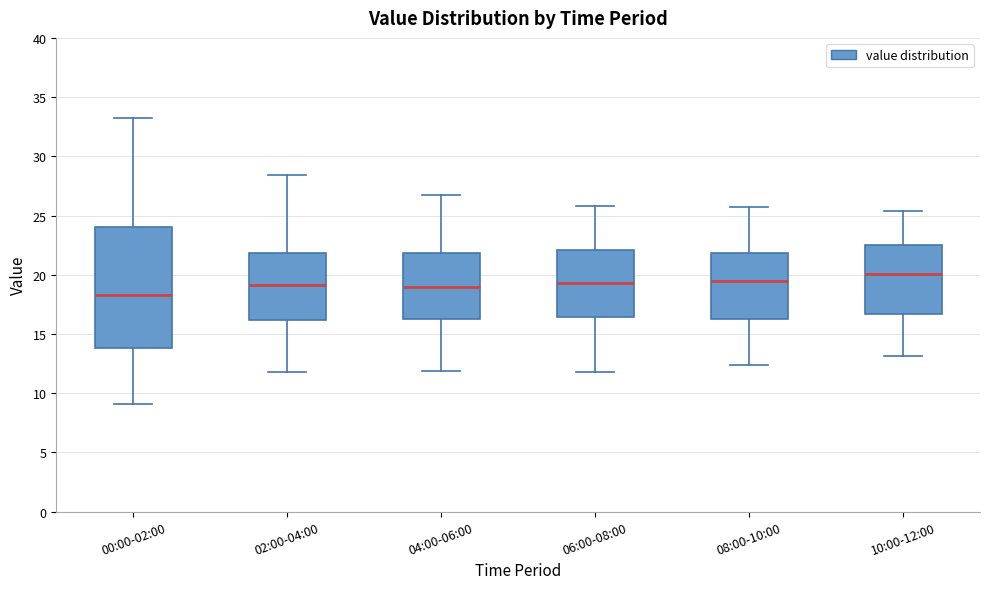

Where does the median line of the box for 02:00-04:00 sit on the y-axis? The values are not printed on the chart, so give them approximately, as read against the axis.

19.0